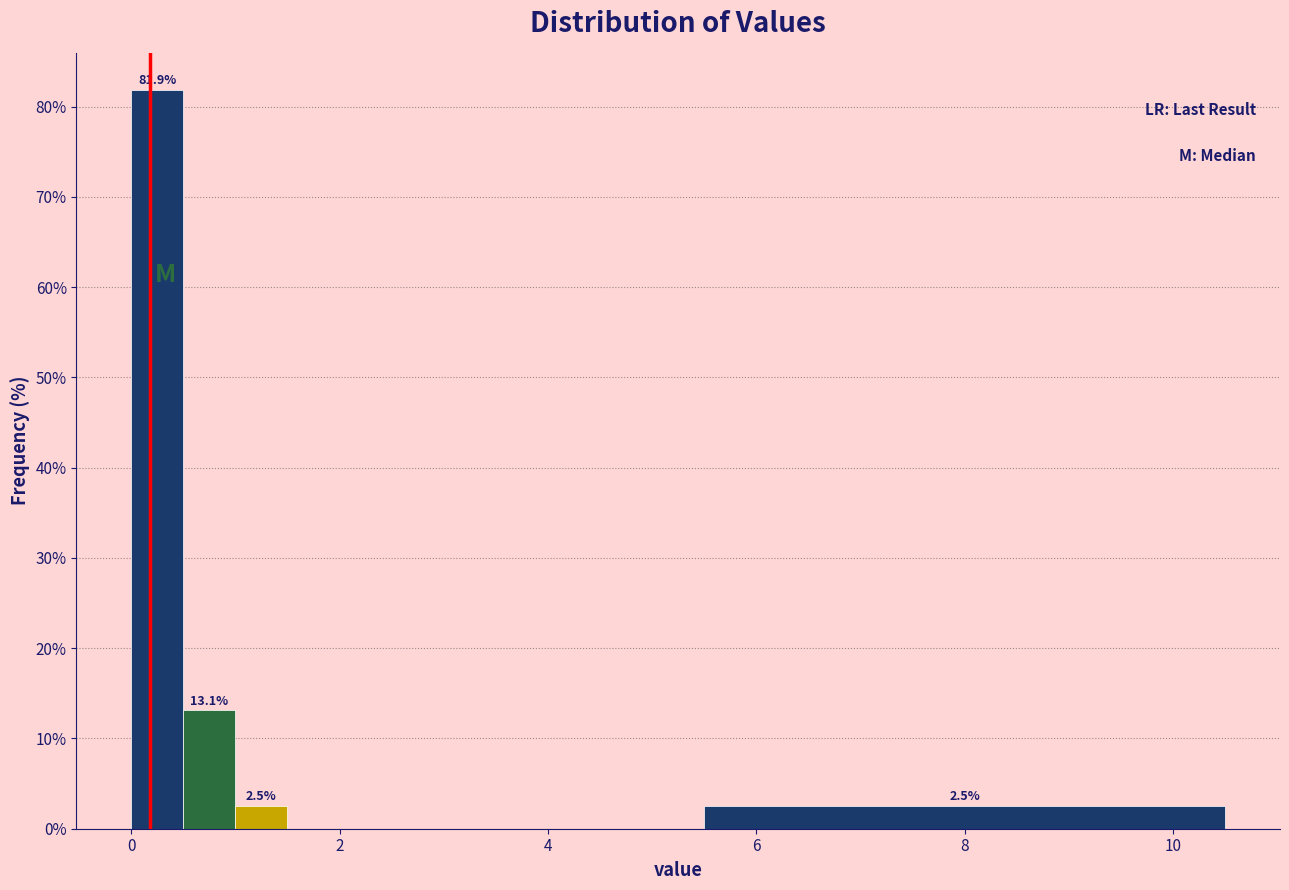

Read against the x-axis, roughly where is the centre of the tallest bar?

0.2